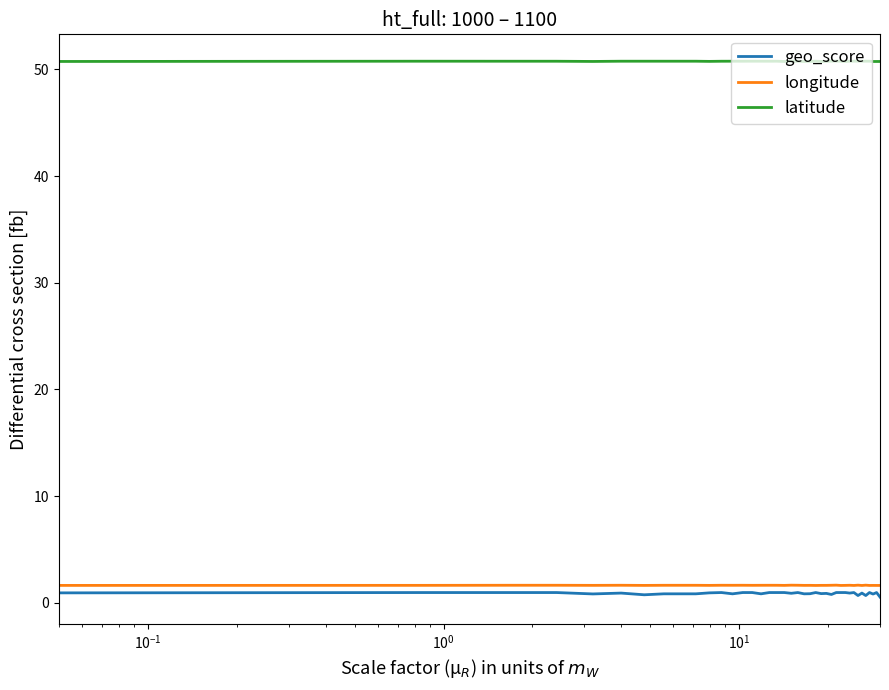

Rank the series by their maximum value, from highest to lowest.

latitude, longitude, geo_score